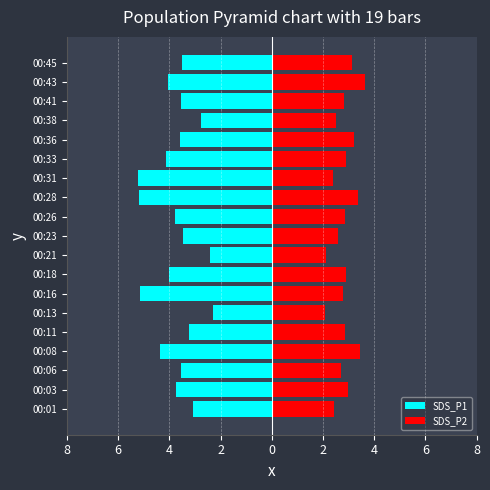

Rank the series at 00:13 from highest to lowest value.

SDS_P2, SDS_P1